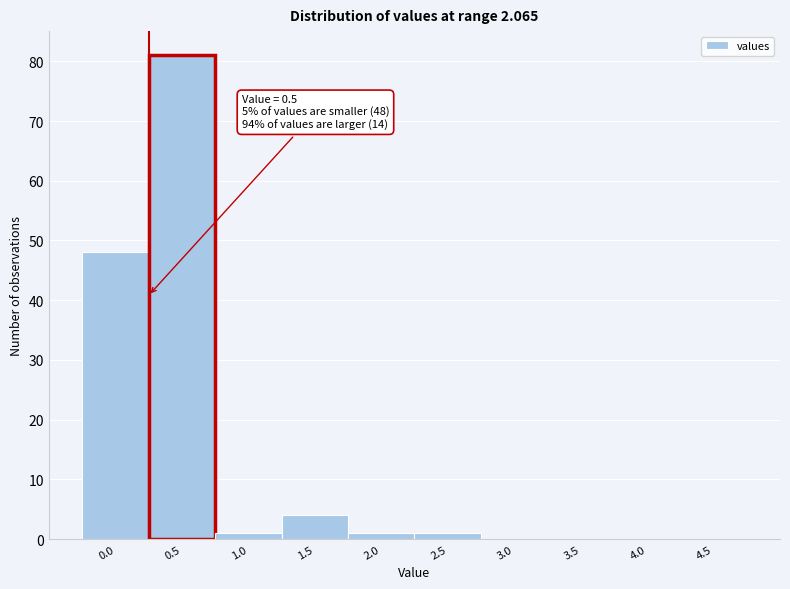

Reading left to right, list all the values displayed in this chart.

0.0=48	0.5=81	1.0=1	1.5=4	2.0=1	2.5=1	3.0=0	3.5=0	4.0=0	4.5=0